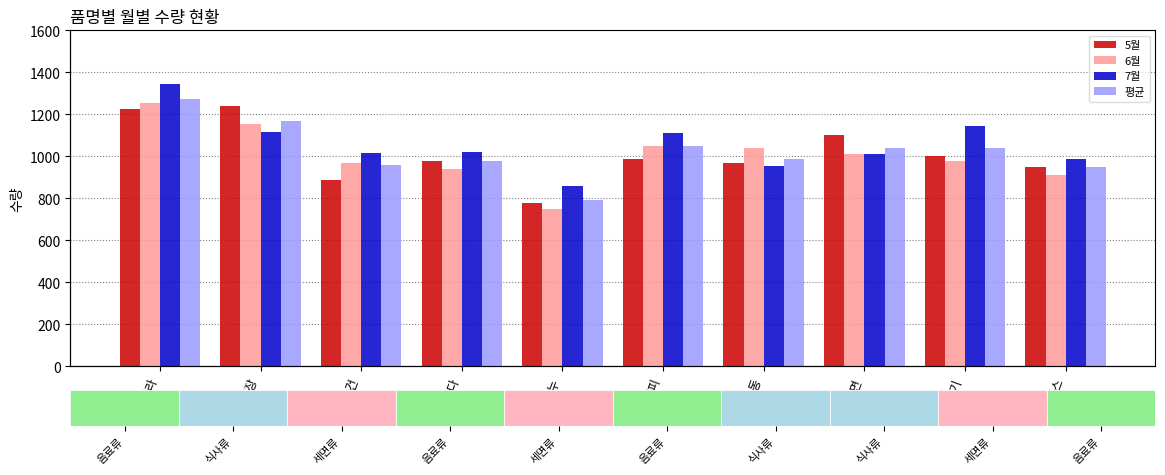

What position from the left is 주스?

10